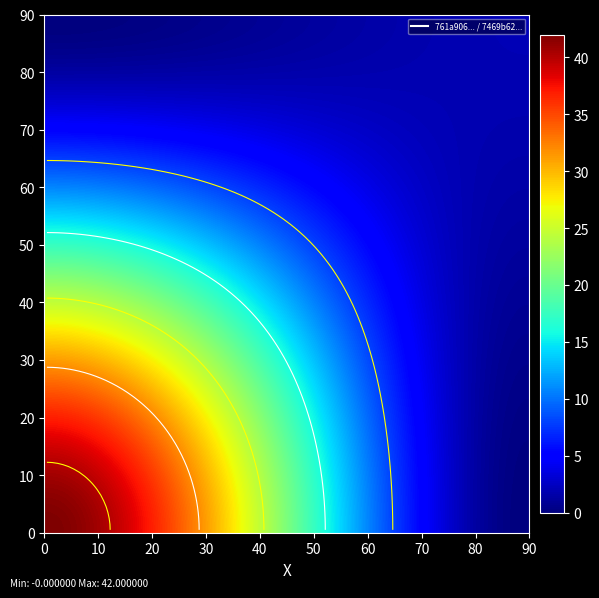

How many distinct data groups are displayed?

2